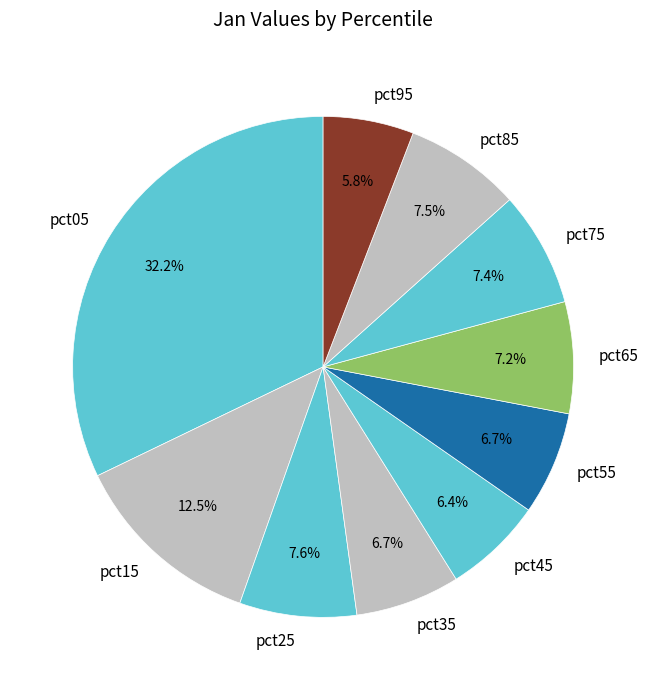

How much of the chart is everything except pct05?

67.8%